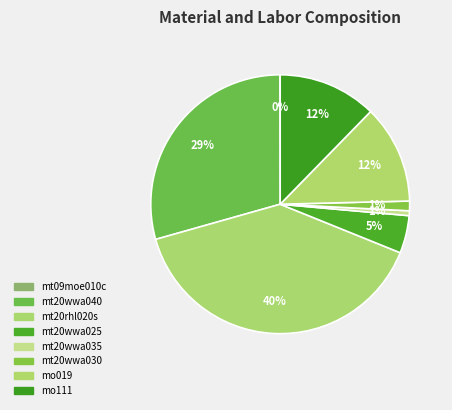

The mt09moe010c slice represents 0% of the pie. True or false?

True